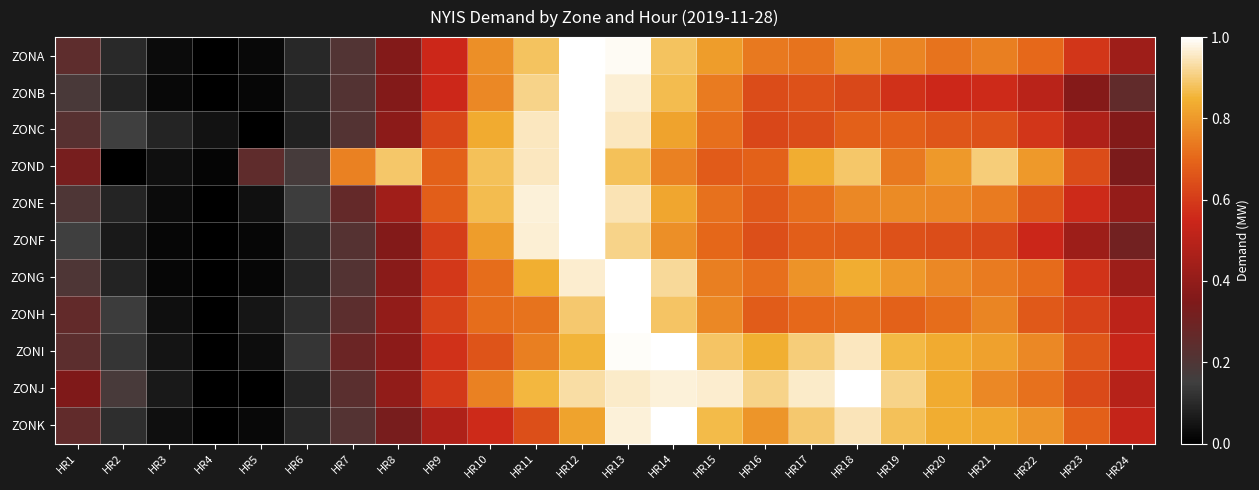

Reading right to left, what are all the values shown in this chart?

ZONA: HR24=0.4	HR23=0.6	HR22=0.7	HR21=0.7	HR20=0.7	HR19=0.8	HR18=0.8	HR17=0.7	HR16=0.7	HR15=0.8	HR14=0.9	HR13=1.0	HR12=1.0	HR11=0.9	HR10=0.8	HR9=0.6	HR8=0.4	HR7=0.2	HR6=0.1	HR5=0.0	HR4=0.0	HR3=0.0	HR2=0.1	HR1=0.2
ZONB: HR24=0.3	HR23=0.4	HR22=0.5	HR21=0.6	HR20=0.6	HR19=0.6	HR18=0.6	HR17=0.7	HR16=0.6	HR15=0.7	HR14=0.9	HR13=1.0	HR12=1.0	HR11=0.9	HR10=0.8	HR9=0.6	HR8=0.4	HR7=0.2	HR6=0.1	HR5=0.0	HR4=0.0	HR3=0.0	HR2=0.1	HR1=0.2
ZONC: HR24=0.4	HR23=0.5	HR22=0.6	HR21=0.6	HR20=0.7	HR19=0.7	HR18=0.7	HR17=0.6	HR16=0.6	HR15=0.7	HR14=0.8	HR13=1.0	HR12=1.0	HR11=0.9	HR10=0.8	HR9=0.6	HR8=0.4	HR7=0.2	HR6=0.1	HR5=0.0	HR4=0.0	HR3=0.1	HR2=0.2	HR1=0.2
ZOND: HR24=0.3	HR23=0.6	HR22=0.8	HR21=0.9	HR20=0.8	HR19=0.7	HR18=0.9	HR17=0.8	HR16=0.7	HR15=0.7	HR14=0.8	HR13=0.9	HR12=1.0	HR11=0.9	HR10=0.9	HR9=0.7	HR8=0.9	HR7=0.8	HR6=0.2	HR5=0.2	HR4=0.0	HR3=0.0	HR2=0.0	HR1=0.3
ZONE: HR24=0.4	HR23=0.6	HR22=0.7	HR21=0.7	HR20=0.8	HR19=0.8	HR18=0.8	HR17=0.7	HR16=0.7	HR15=0.7	HR14=0.8	HR13=0.9	HR12=1.0	HR11=1.0	HR10=0.9	HR9=0.7	HR8=0.4	HR7=0.3	HR6=0.1	HR5=0.0	HR4=0.0	HR3=0.0	HR2=0.1	HR1=0.2
ZONF: HR24=0.3	HR23=0.4	HR22=0.5	HR21=0.6	HR20=0.6	HR19=0.6	HR18=0.7	HR17=0.7	HR16=0.6	HR15=0.7	HR14=0.8	HR13=0.9	HR12=1.0	HR11=1.0	HR10=0.8	HR9=0.6	HR8=0.4	HR7=0.2	HR6=0.1	HR5=0.0	HR4=0.0	HR3=0.0	HR2=0.1	HR1=0.1
ZONG: HR24=0.4	HR23=0.6	HR22=0.7	HR21=0.7	HR20=0.8	HR19=0.8	HR18=0.8	HR17=0.8	HR16=0.7	HR15=0.7	HR14=0.9	HR13=1.0	HR12=1.0	HR11=0.8	HR10=0.7	HR9=0.6	HR8=0.4	HR7=0.2	HR6=0.1	HR5=0.0	HR4=0.0	HR3=0.0	HR2=0.1	HR1=0.2
ZONH: HR24=0.5	HR23=0.6	HR22=0.7	HR21=0.8	HR20=0.7	HR19=0.7	HR18=0.7	HR17=0.7	HR16=0.7	HR15=0.8	HR14=0.9	HR13=1.0	HR12=0.9	HR11=0.7	HR10=0.7	HR9=0.6	HR8=0.4	HR7=0.2	HR6=0.1	HR5=0.1	HR4=0.0	HR3=0.0	HR2=0.1	HR1=0.3
ZONI: HR24=0.5	HR23=0.7	HR22=0.8	HR21=0.8	HR20=0.8	HR19=0.9	HR18=1.0	HR17=0.9	HR16=0.8	HR15=0.9	HR14=1.0	HR13=1.0	HR12=0.9	HR11=0.7	HR10=0.7	HR9=0.6	HR8=0.4	HR7=0.3	HR6=0.1	HR5=0.0	HR4=0.0	HR3=0.0	HR2=0.1	HR1=0.2
ZONJ: HR24=0.5	HR23=0.6	HR22=0.7	HR21=0.8	HR20=0.8	HR19=0.9	HR18=1.0	HR17=1.0	HR16=0.9	HR15=1.0	HR14=1.0	HR13=1.0	HR12=0.9	HR11=0.9	HR10=0.8	HR9=0.6	HR8=0.4	HR7=0.2	HR6=0.1	HR5=0.0	HR4=0.0	HR3=0.1	HR2=0.2	HR1=0.3
ZONK: HR24=0.5	HR23=0.7	HR22=0.8	HR21=0.8	HR20=0.8	HR19=0.9	HR18=0.9	HR17=0.9	HR16=0.8	HR15=0.9	HR14=1.0	HR13=1.0	HR12=0.8	HR11=0.6	HR10=0.6	HR9=0.5	HR8=0.3	HR7=0.2	HR6=0.1	HR5=0.0	HR4=0.0	HR3=0.0	HR2=0.1	HR1=0.3